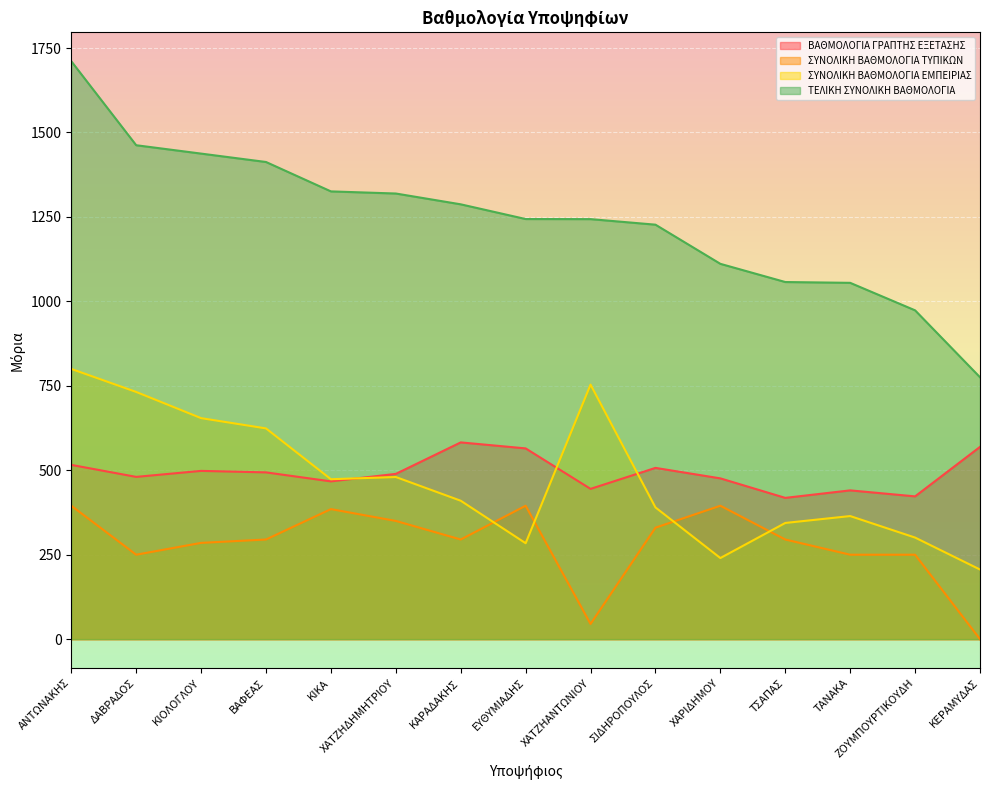

What is the highest value of the ΣΥΝΟΛΙΚΗ ΒΑΘΜΟΛΟΓΙΑ ΕΜΠΕΙΡΙΑΣ series?

800.0